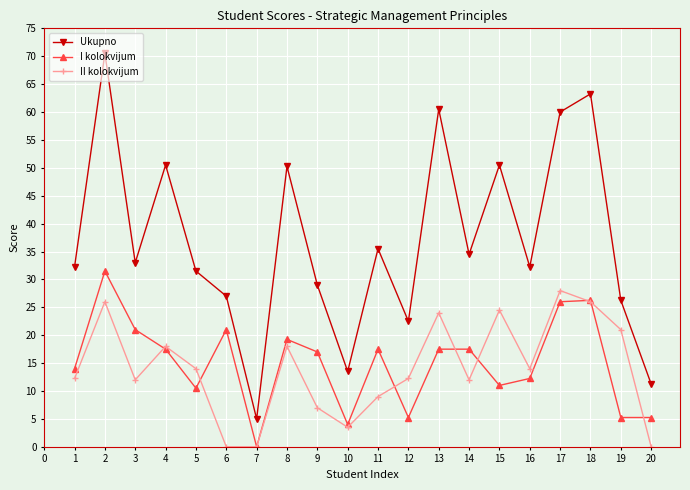

What is the lowest value of the Ukupno series?

5.0